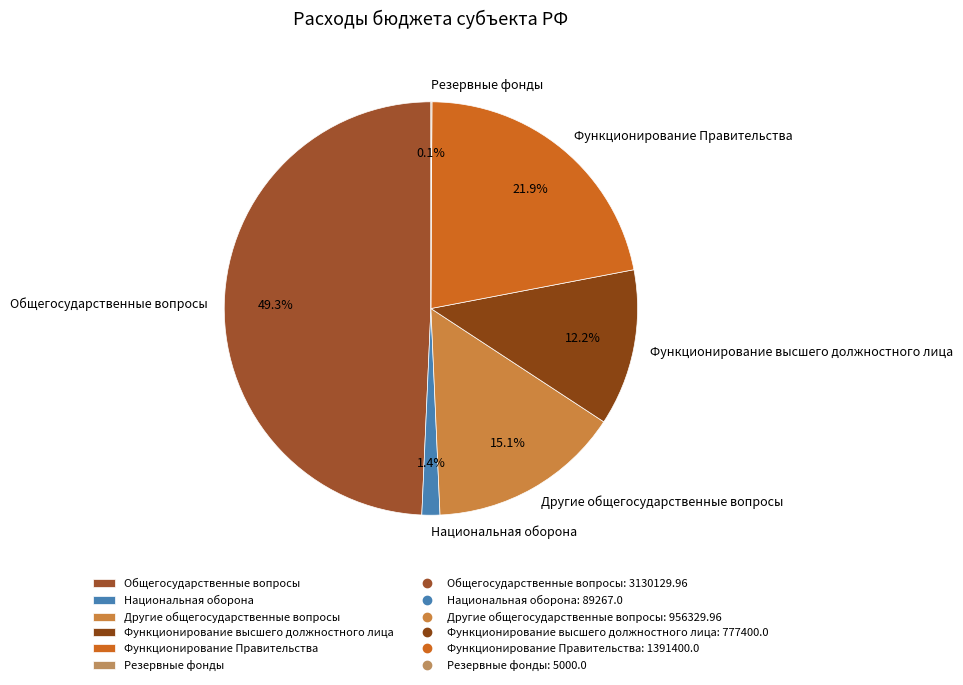

Is it true that Национальная оборона is 9% of the pie?

False